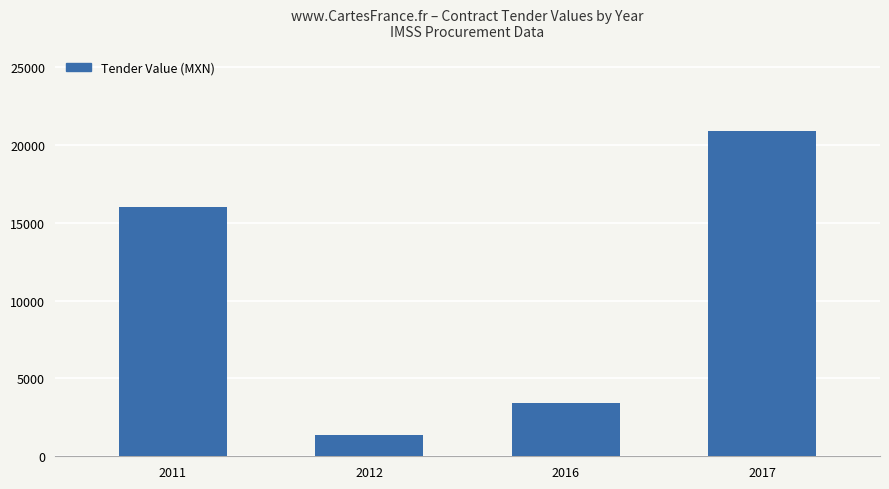

At which category does the chart reach its peak across all series?

2017